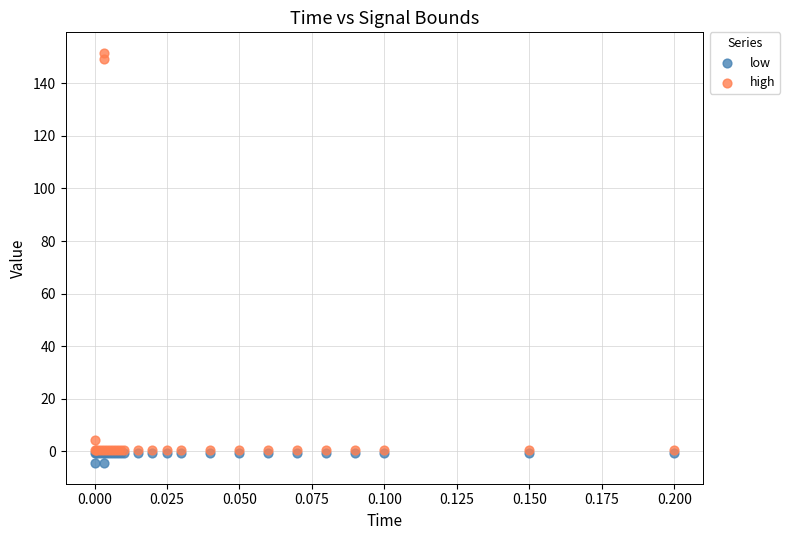

Across all series, what Y value is closest to 73?

4.5